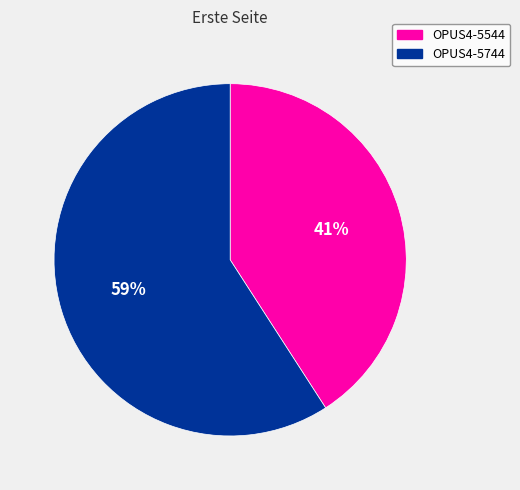

To the nearest percent, what is the difference between the OPUS4-5744 and OPUS4-5544 slice percentages?

18%